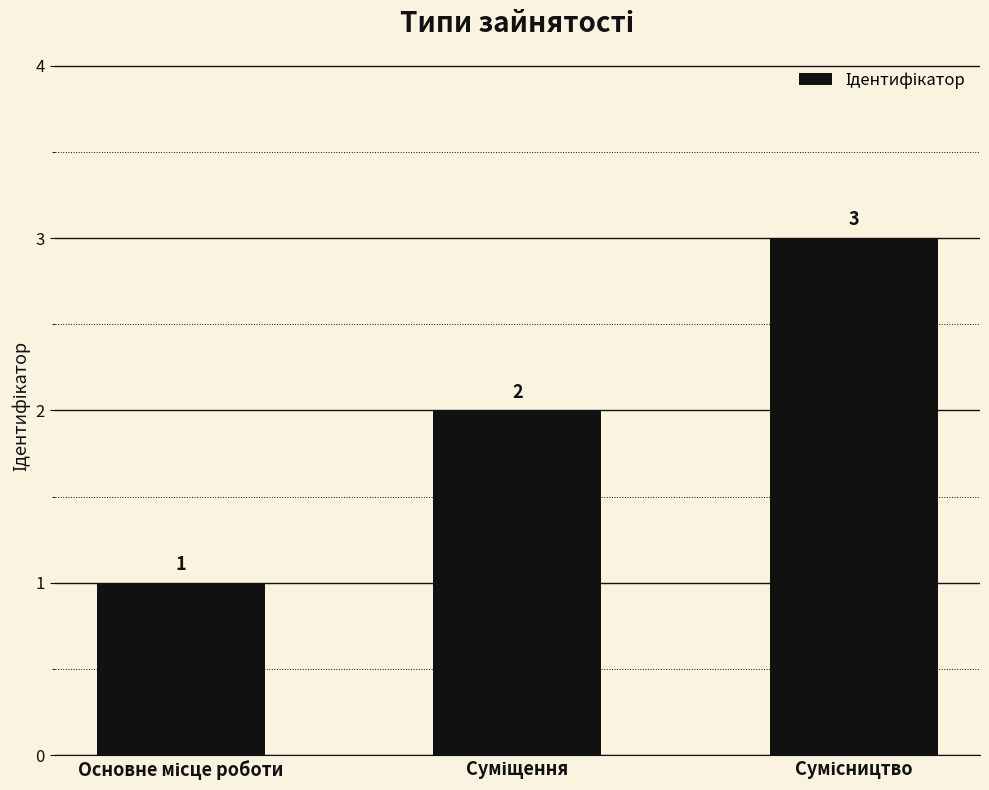

What is the value of the 1st bar from the left?

1